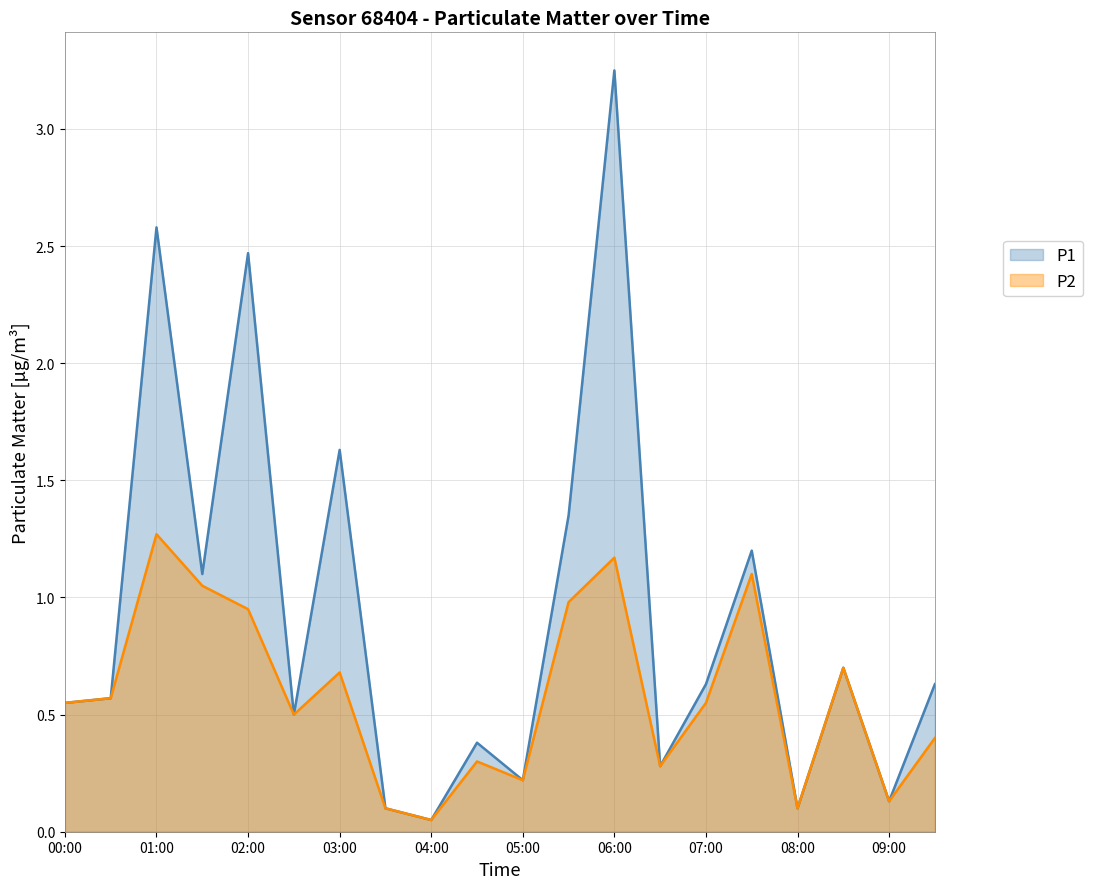

True or false: P2 and P1 intersect in this chart.

False